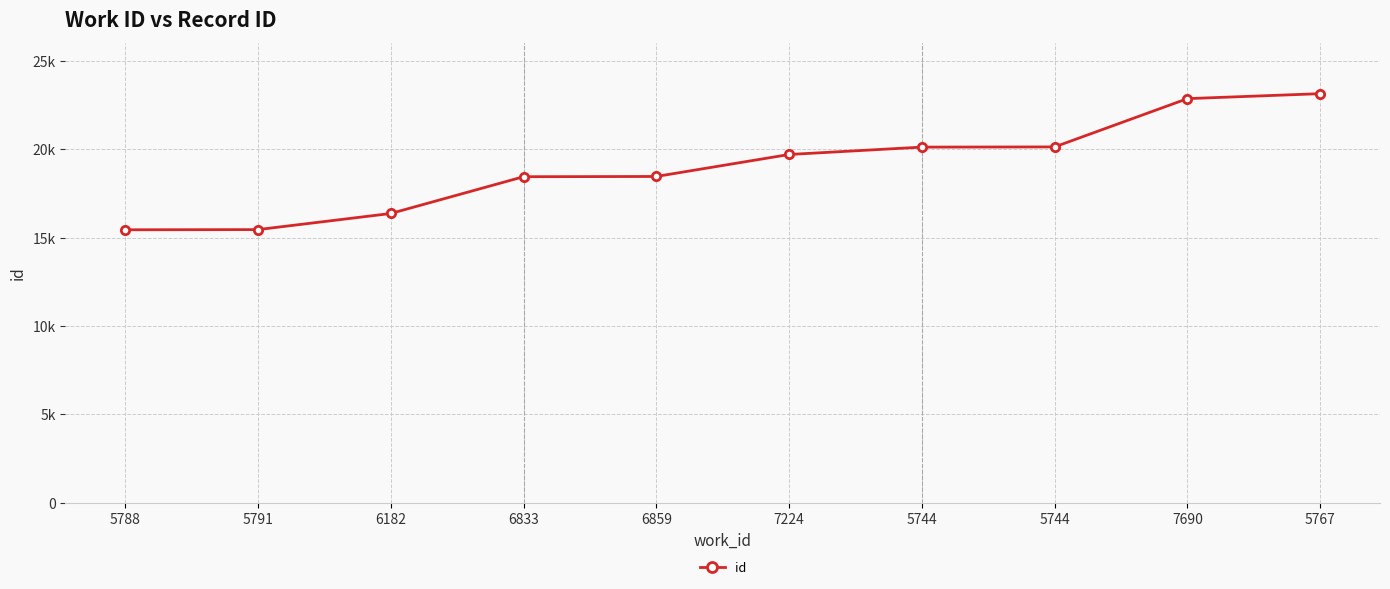

Where is the data nearest to the value 19288?

7224